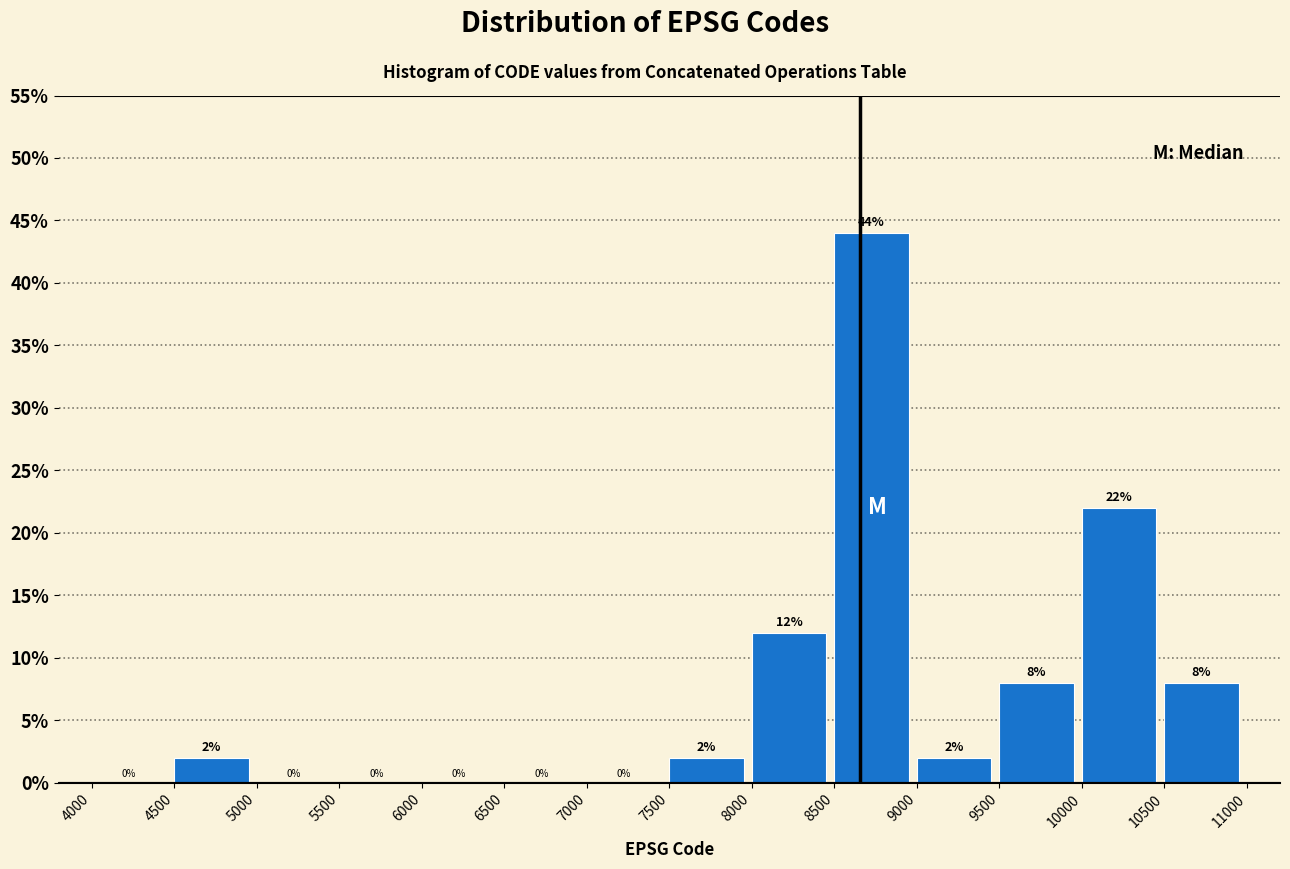

Over which range of the x-axis is the bar tallest?

8500 to 9000